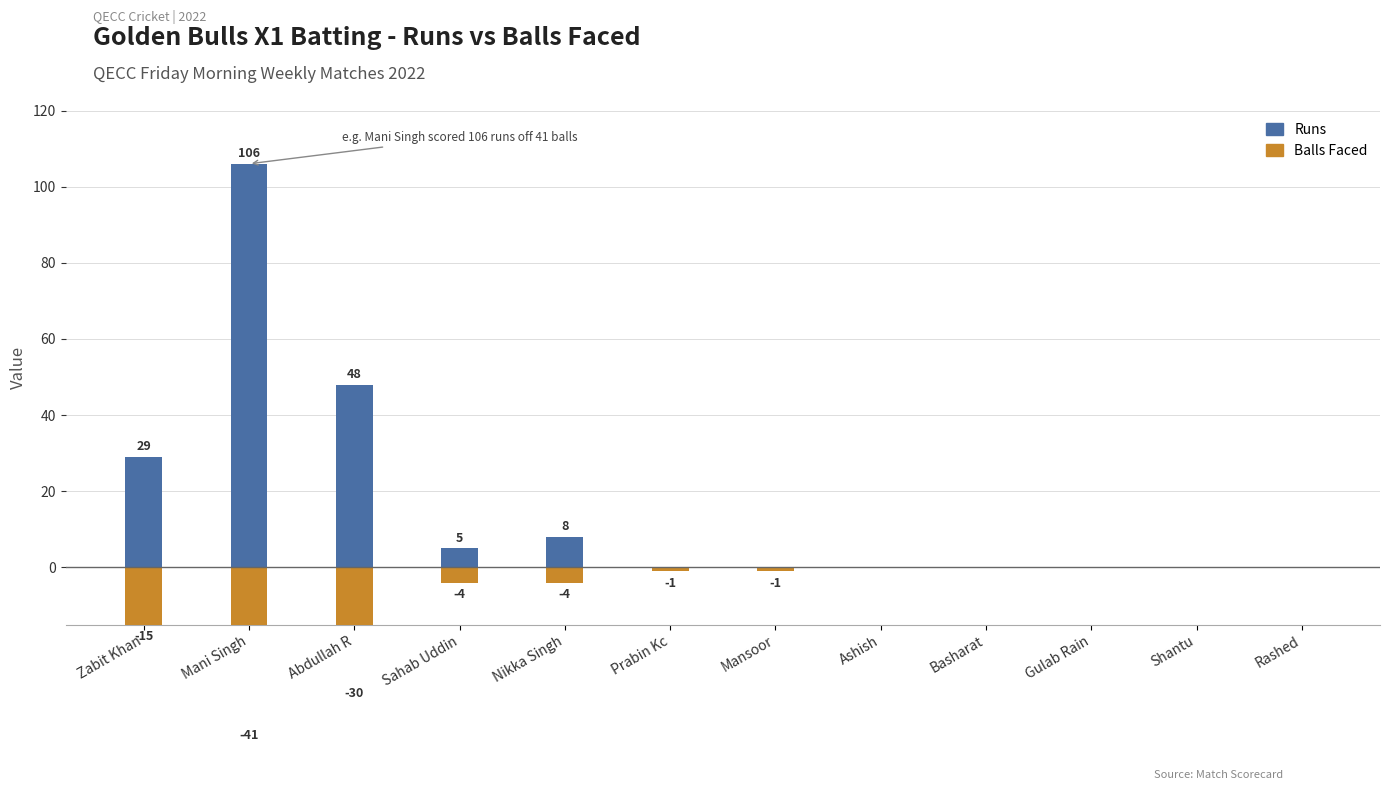

What is the sum of the Balls Faced values at Gulab Rain and Mansoor?

-1